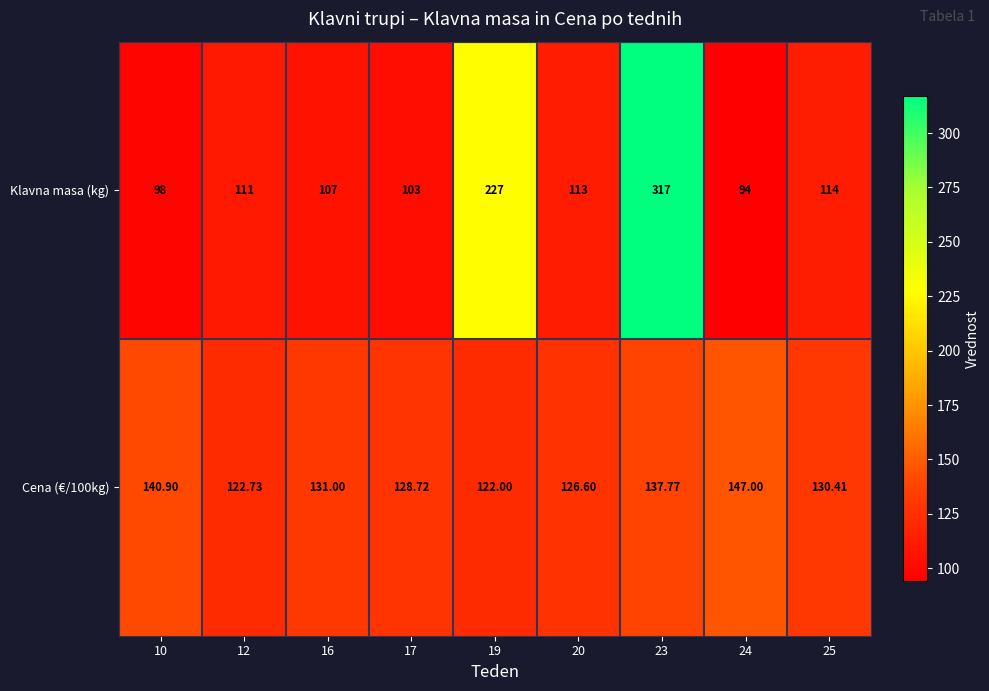

Which series has the largest total across all categories?

Klavna masa (kg)